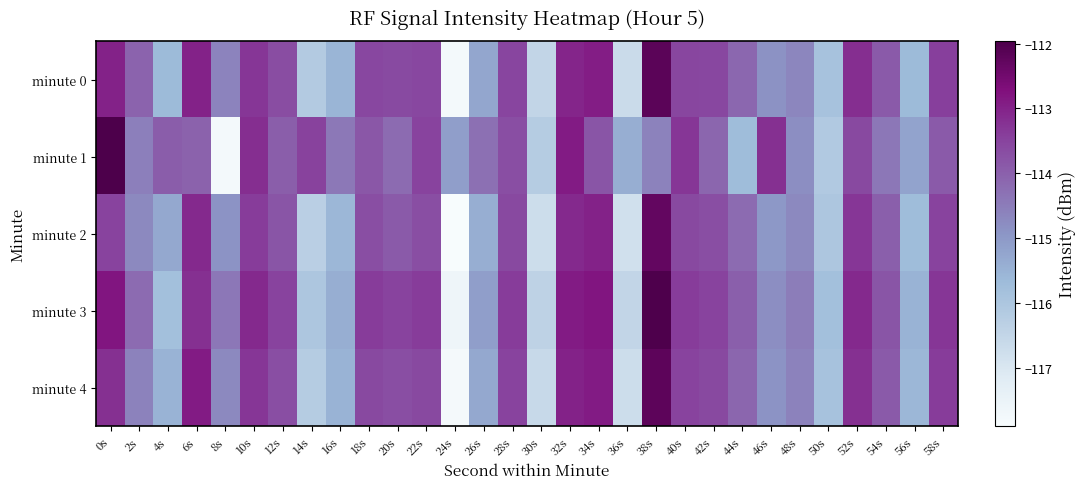

At which category does the chart reach its minimum across all series?

24s